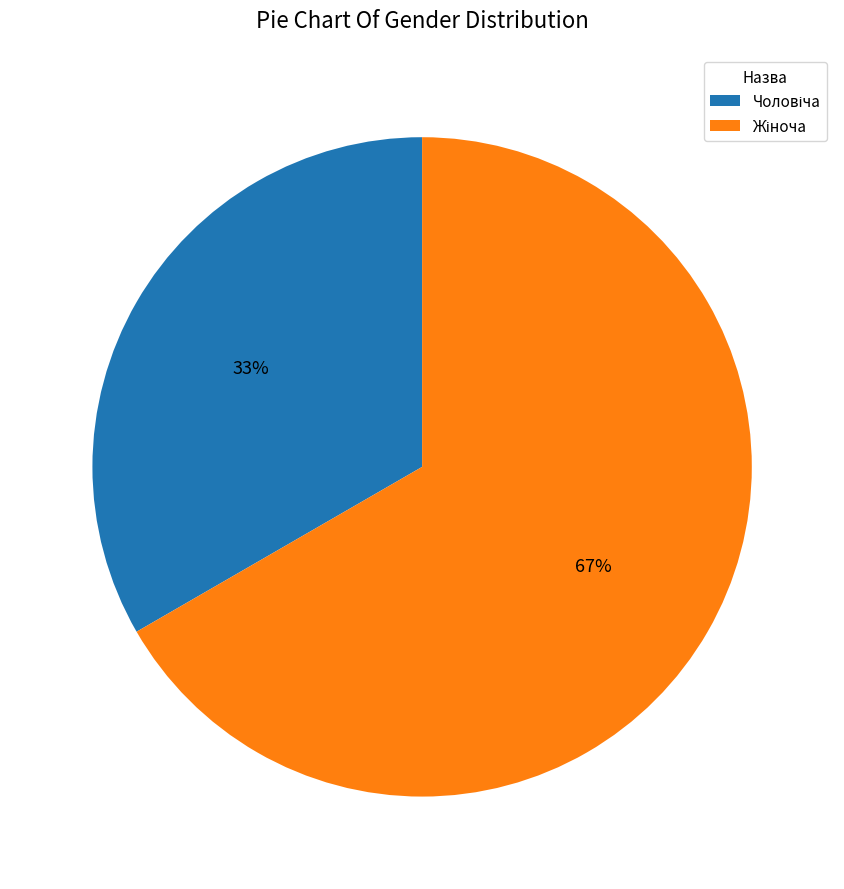

Does any single category account for the majority?

Yes